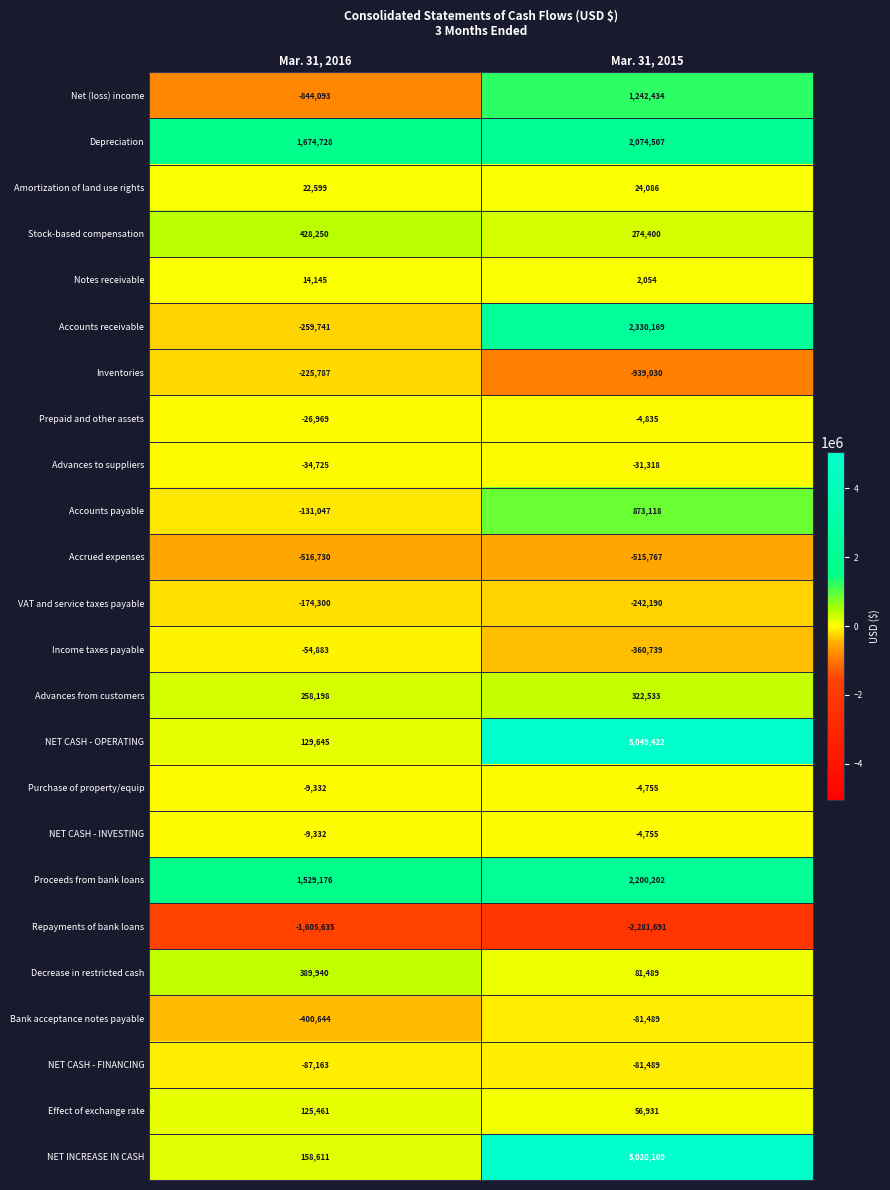

At which category is the sum across all series the highest?

Mar. 31, 2015